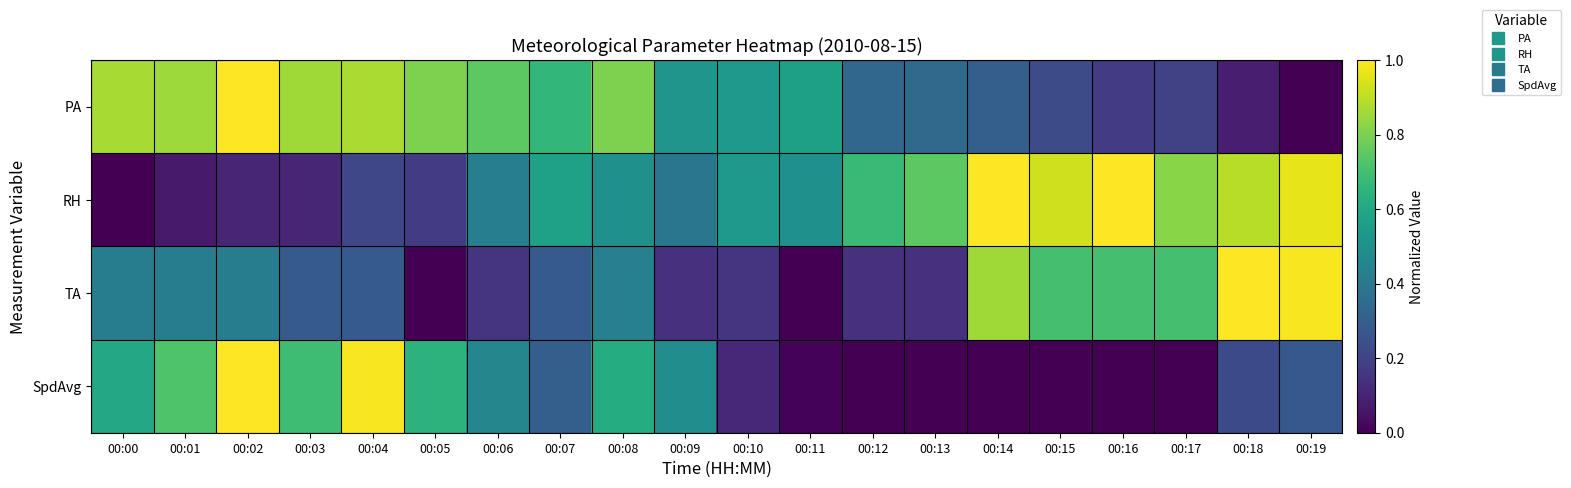

List the series in order of their peak value, lowest first.

PA, RH, TA, SpdAvg